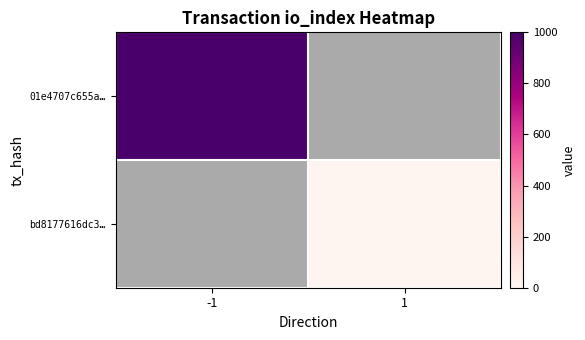

List the series in order of their overall mean, highest first.

01e4707c655a…, bd8177616dc3…